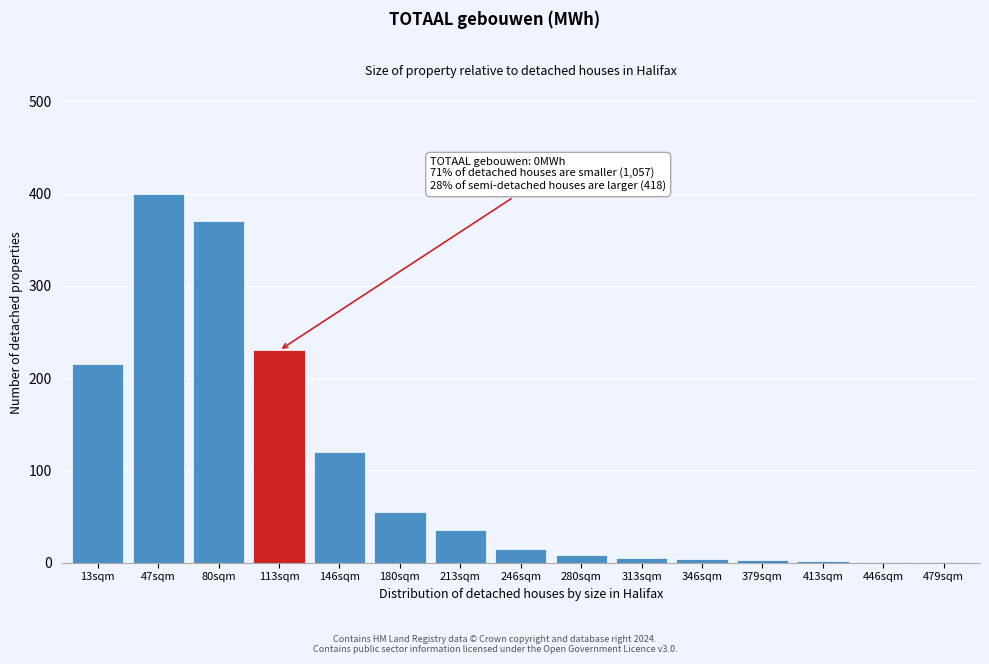

What is the sum of all values?

1464